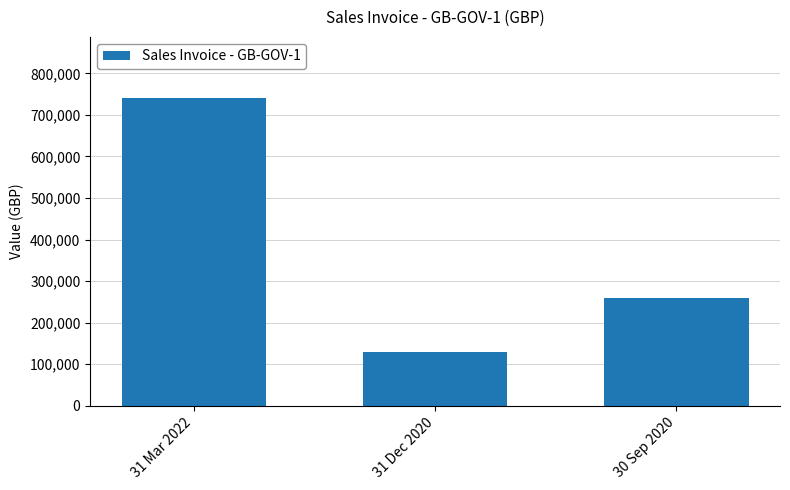

Is it true that the value at 30 Sep 2020 is 260345.6?

True